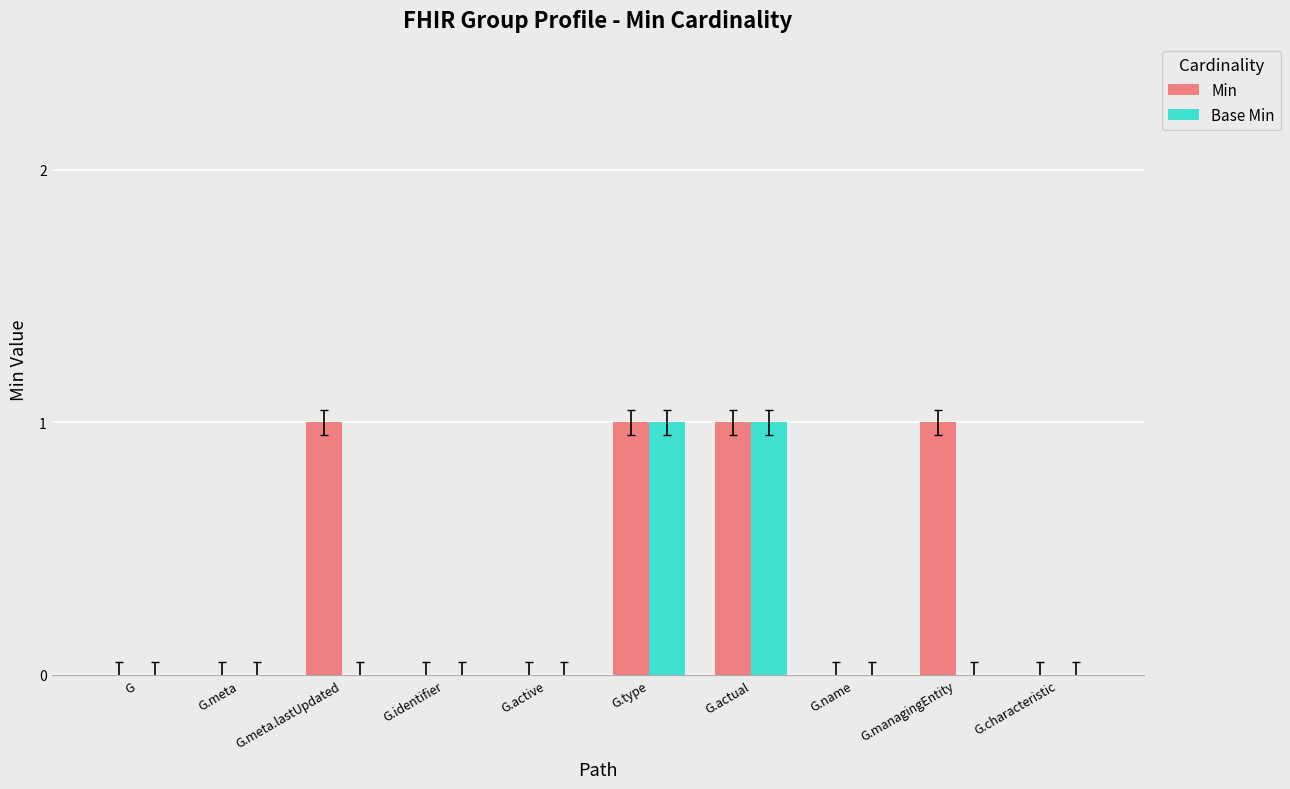

What is the sum of all Base Min values?

2